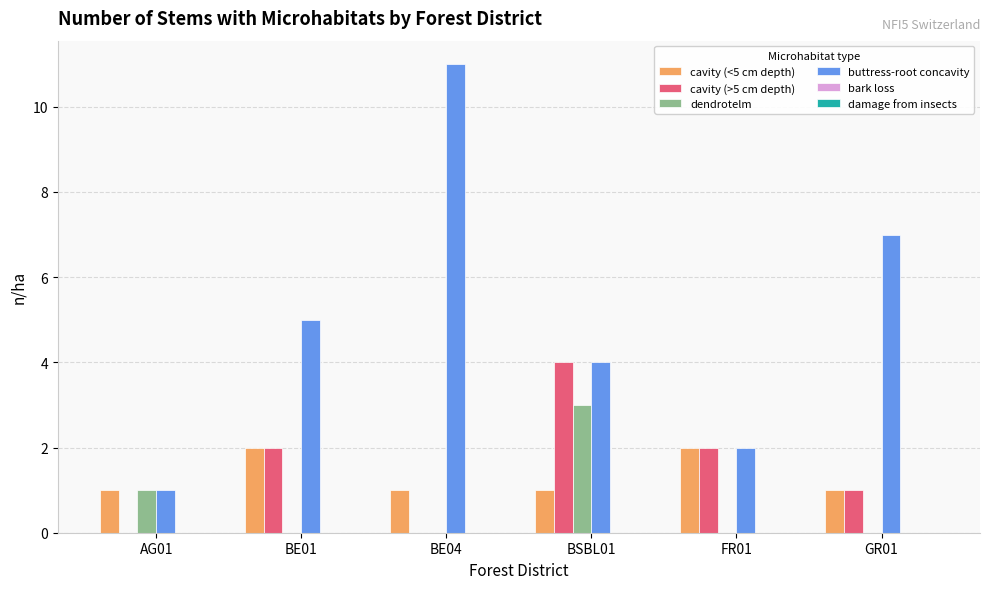

What is the difference between the buttress-root concavity values at BE01 and FR01?

3